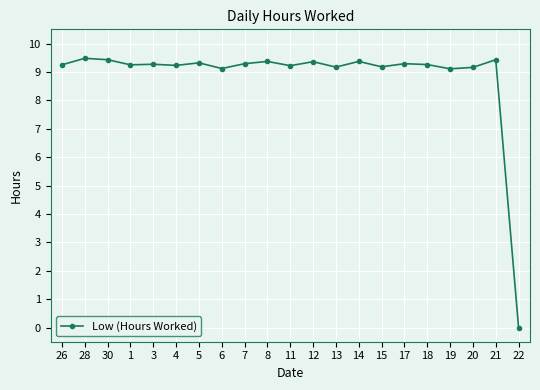

What is the ratio of the value at 15 to the value at 13?

1.0